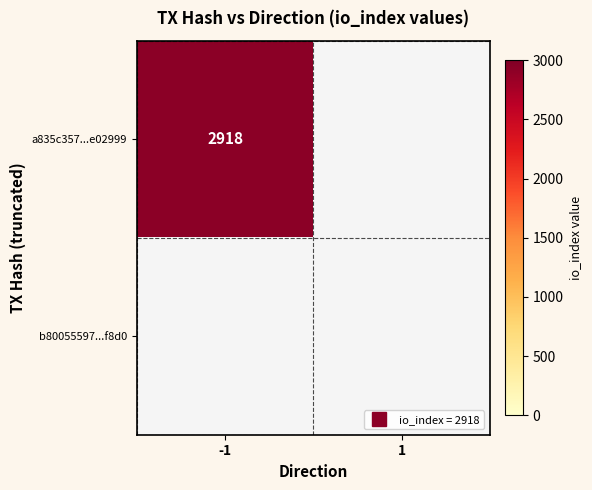

How many data points in a835c357a251643270f1f2b1ff015e168e02999 are less than 2918?

1